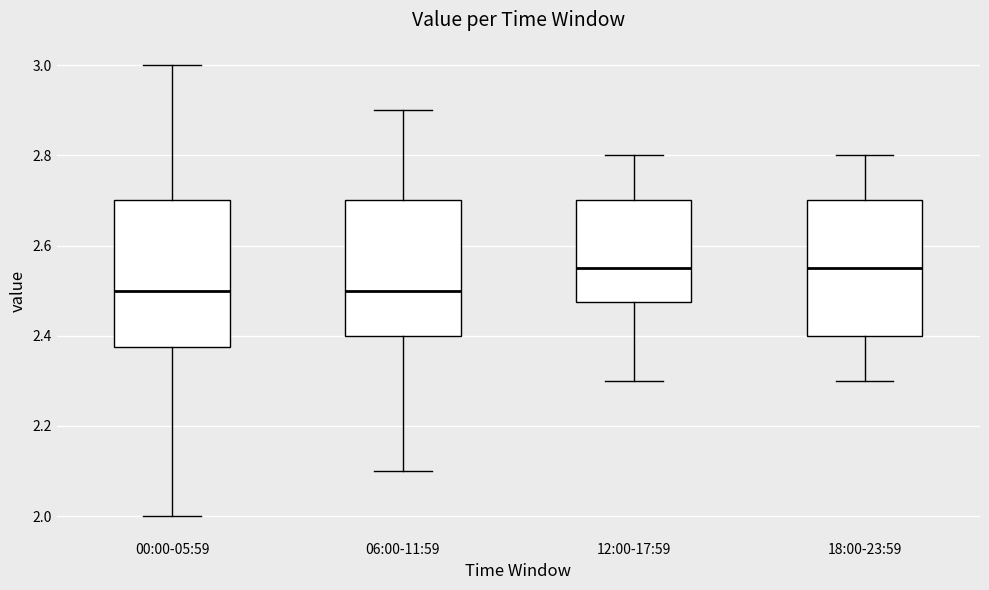

Reading left to right, transcribe this box plot: for each box, give where its median line is, the range the box spans, and where its two whiskers end, as read against the y-axis. The values are not printed on the chart, so give them approximately, as read against the axis.

00:00-05:59: median 2.50, box 2.38 to 2.70, whiskers 2.00 to 3.00
06:00-11:59: median 2.50, box 2.40 to 2.70, whiskers 2.10 to 2.90
12:00-17:59: median 2.56, box 2.48 to 2.70, whiskers 2.30 to 2.80
18:00-23:59: median 2.56, box 2.40 to 2.70, whiskers 2.30 to 2.80